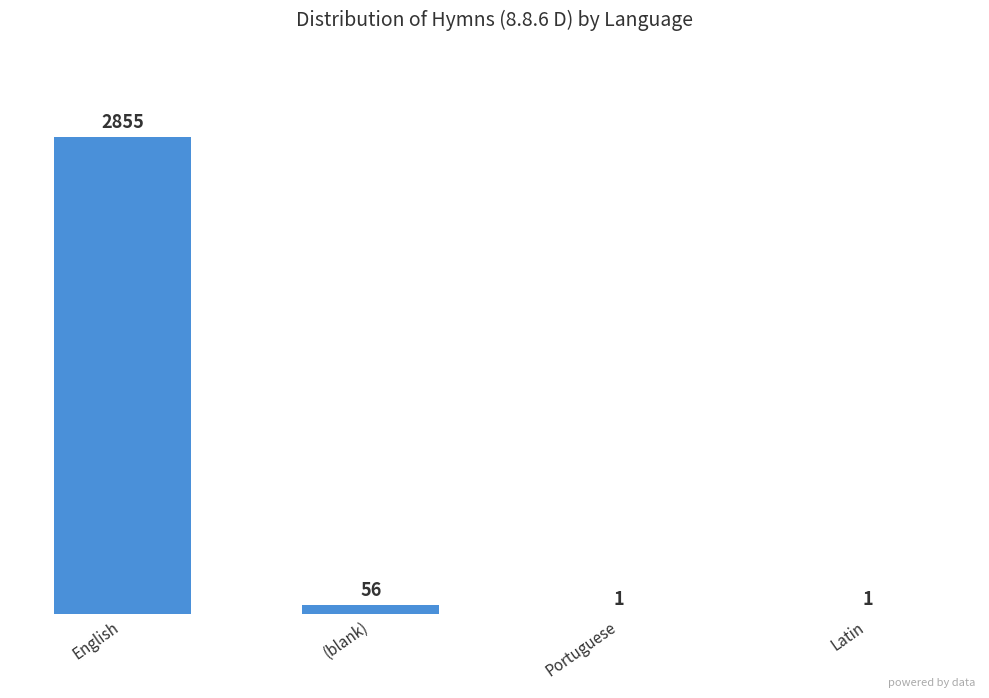

What is the greatest value displayed?

2855